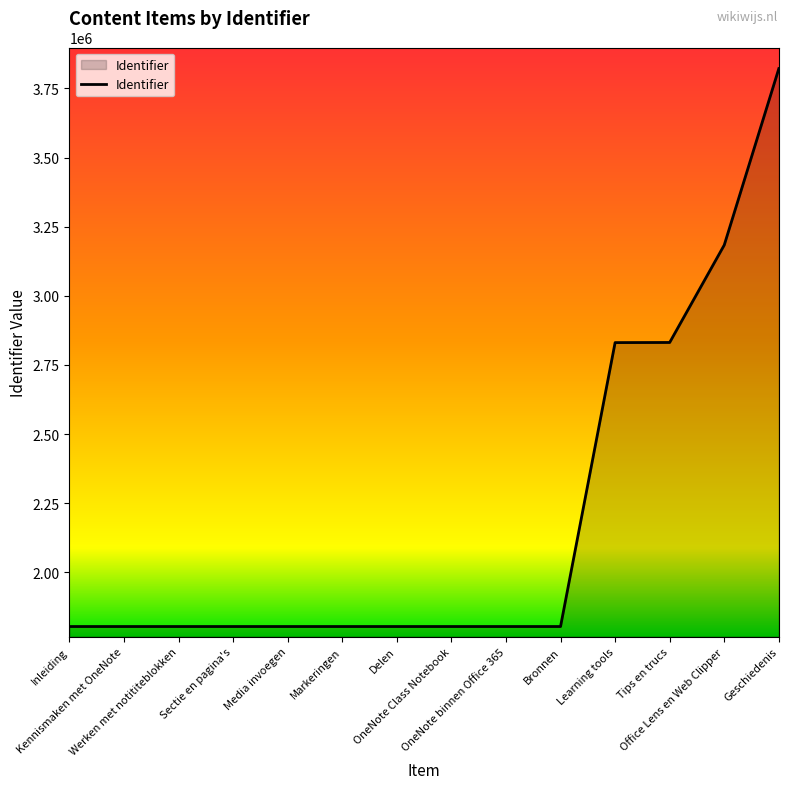

The value at Geschiedenis is 3821748. True or false?

True